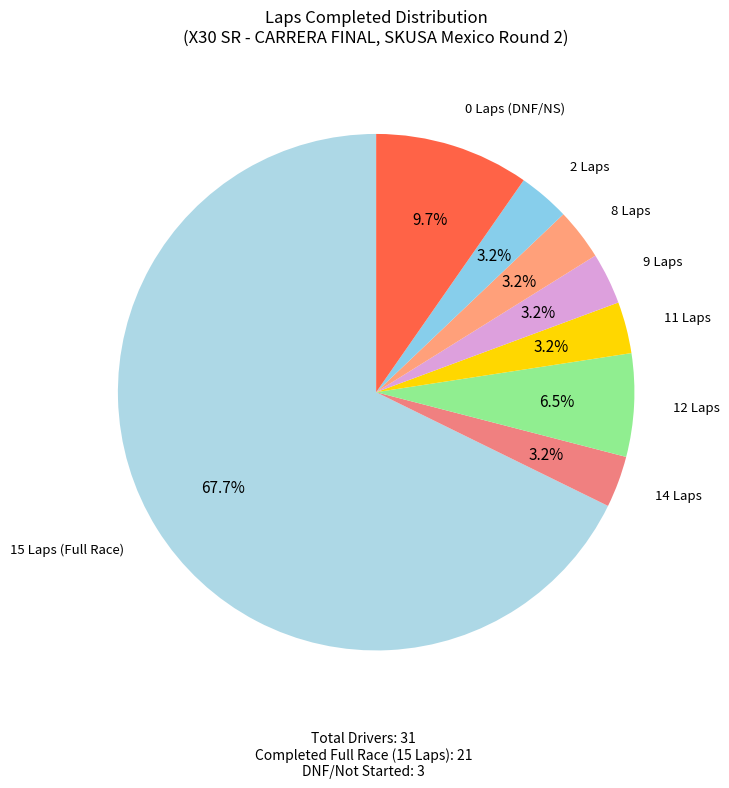

Which slice is the largest?

15 Laps (Full Race)